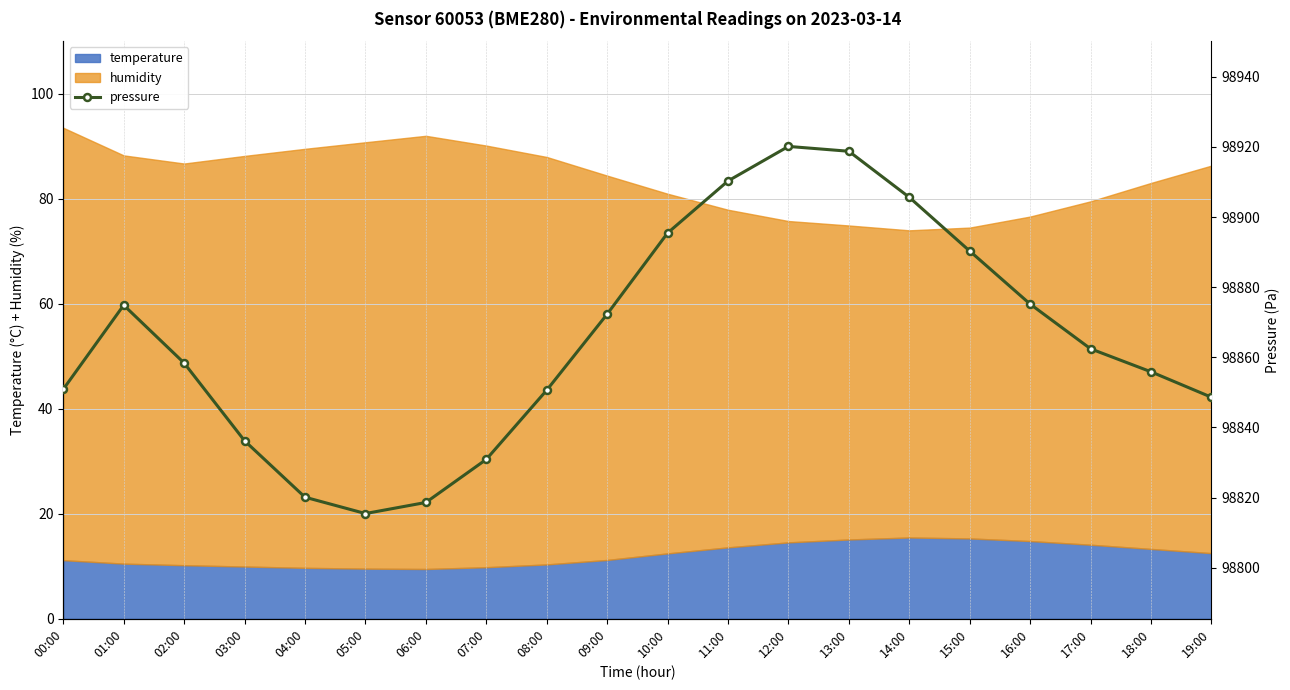

List the labels in order of value, largest first.

12:00, 13:00, 11:00, 14:00, 10:00, 15:00, 16:00, 01:00, 09:00, 17:00, 02:00, 18:00, 00:00, 08:00, 19:00, 03:00, 07:00, 04:00, 06:00, 05:00